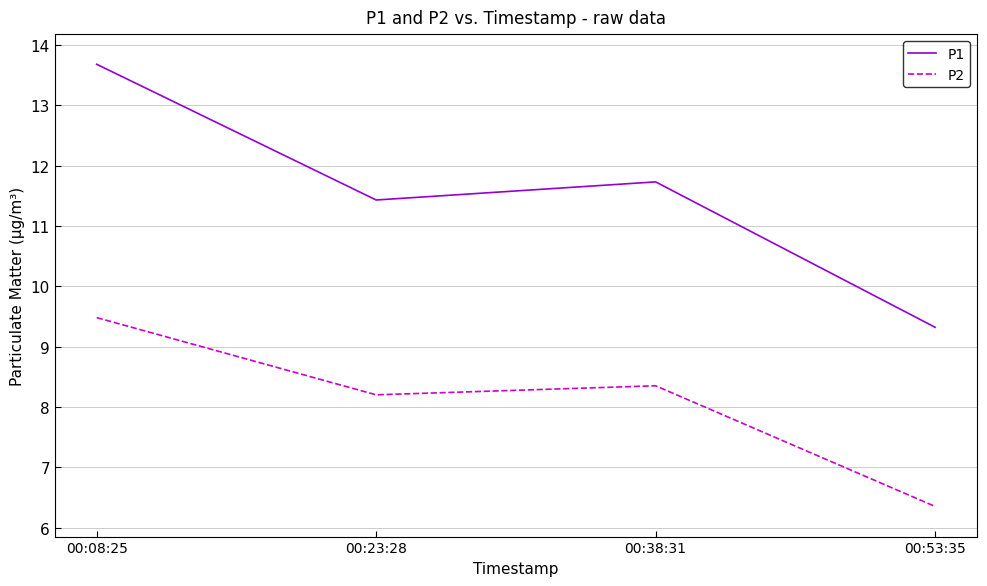

What is the approximate value of P1 at 00:23:28?

11.4